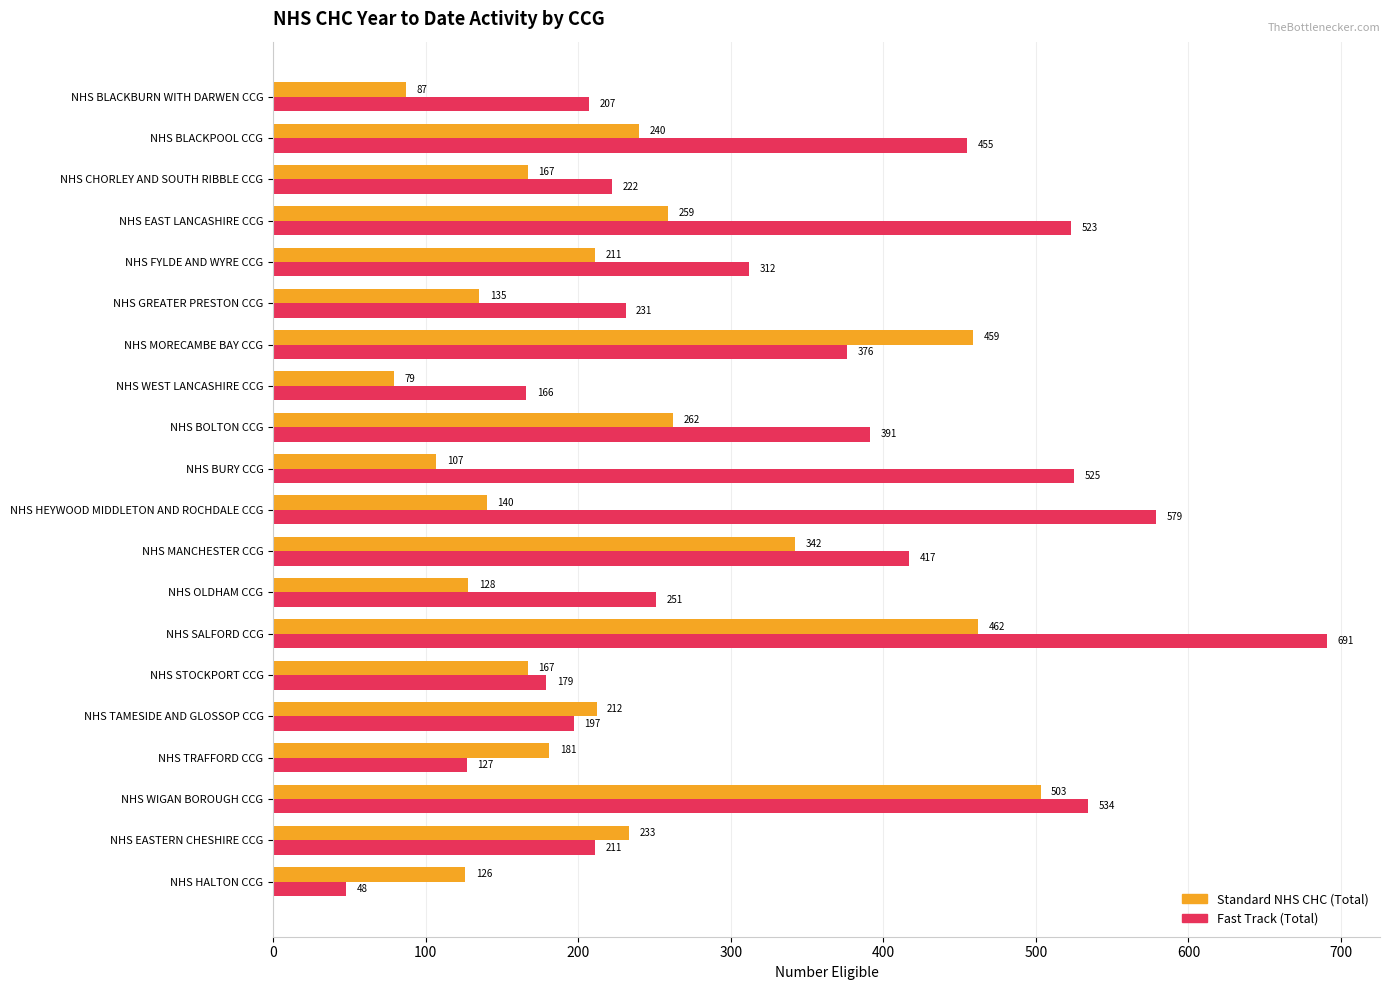

Where is Fast Track (Total) nearest to the value 369?

NHS MORECAMBE BAY CCG